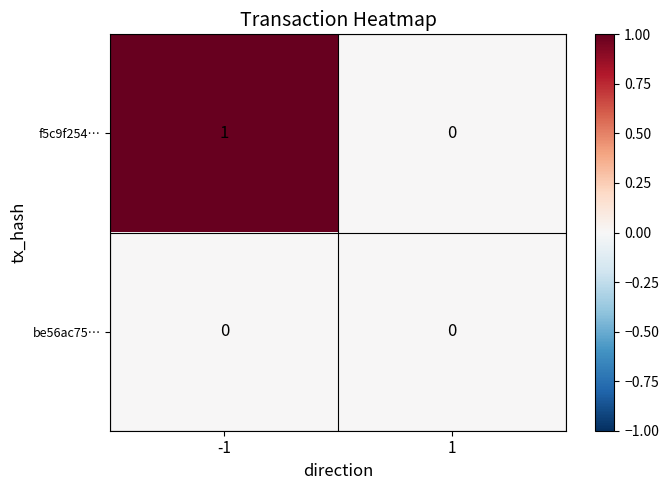

Which series has the largest range (max minus min)?

f5c9f254…